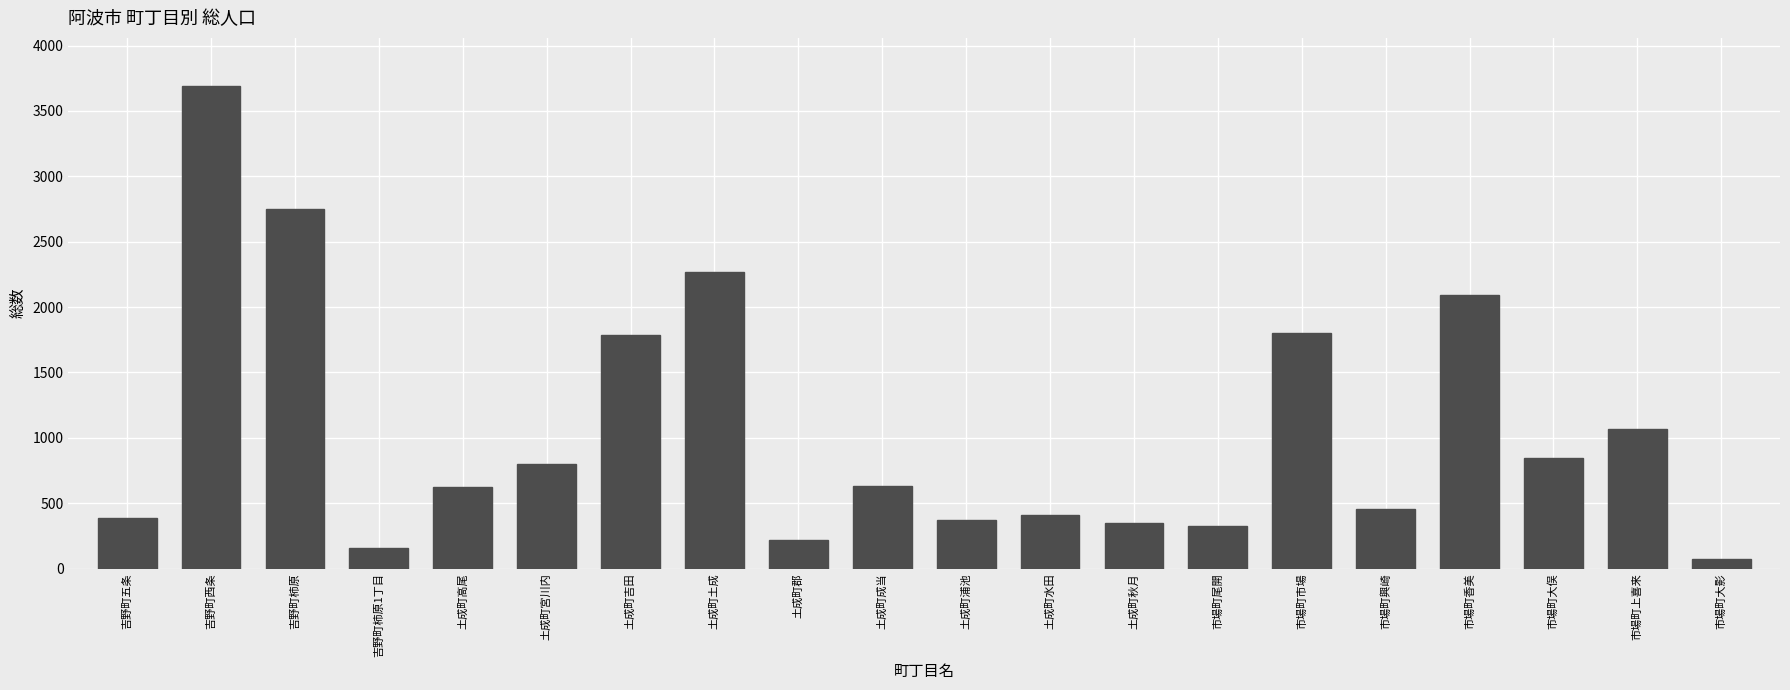

What value does the data have at 土成町水田, to the nearest 10?

410